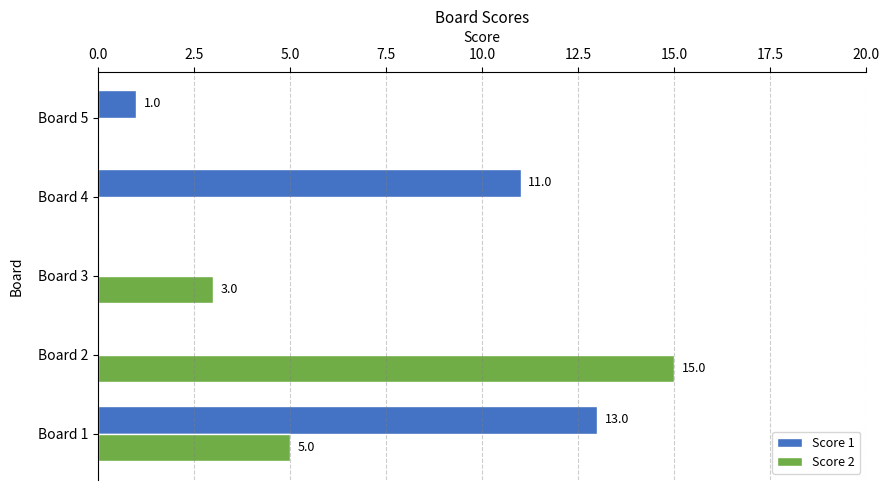

What is the total value across all series at Board 2?

15